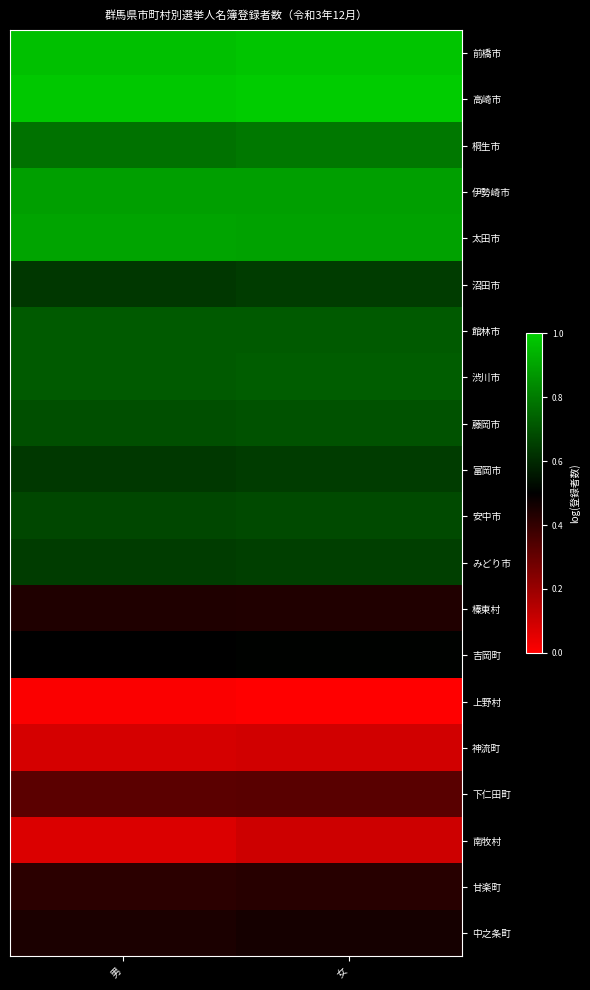

Reading left to right, what are all the values shown in this chart?

前橋市: 男=1.0	女=1.0
高崎市: 男=1.0	女=1.0
桐生市: 男=0.8	女=0.8
伊勢崎市: 男=0.9	女=0.9
太田市: 男=0.9	女=0.9
沼田市: 男=0.6	女=0.6
館林市: 男=0.7	女=0.7
渋川市: 男=0.7	女=0.7
藤岡市: 男=0.7	女=0.7
富岡市: 男=0.6	女=0.6
安中市: 男=0.7	女=0.7
みどり市: 男=0.6	女=0.7
榛東村: 男=0.4	女=0.4
吉岡町: 男=0.5	女=0.5
上野村: 男=0.0	女=0.0
神流町: 男=0.1	女=0.1
下仁田町: 男=0.3	女=0.3
南牧村: 男=0.1	女=0.1
甘楽町: 男=0.4	女=0.4
中之条町: 男=0.4	女=0.5